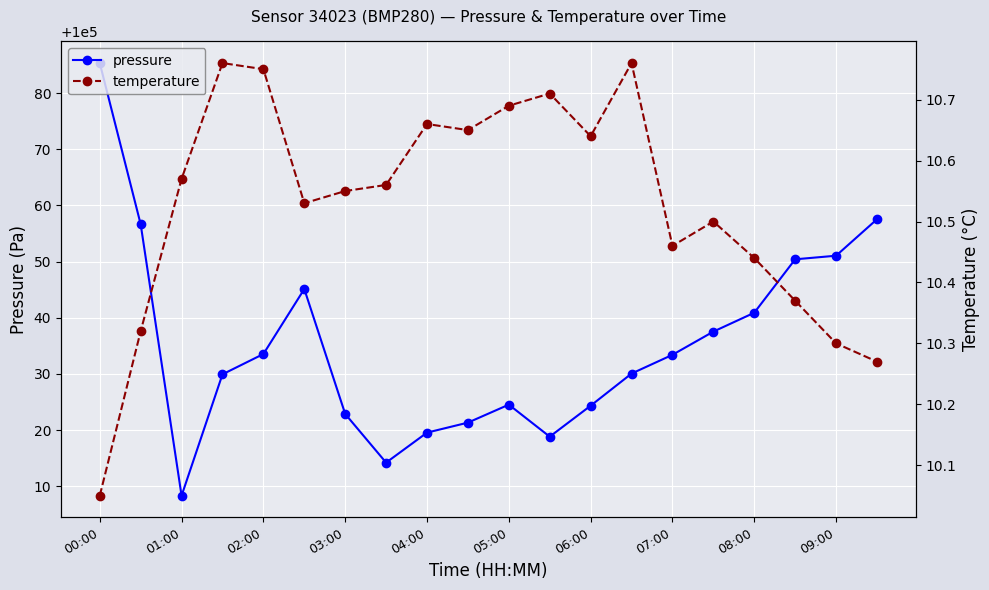

At which label does pressure reach its peak?

00:00